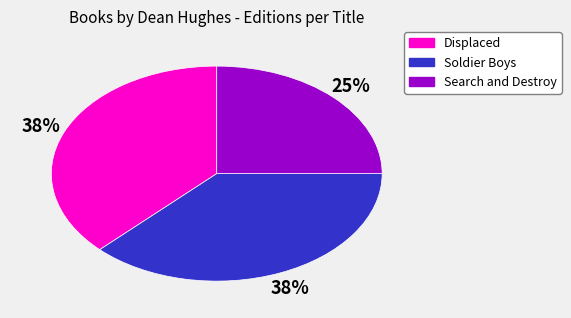

How many segments does this pie chart have?

3